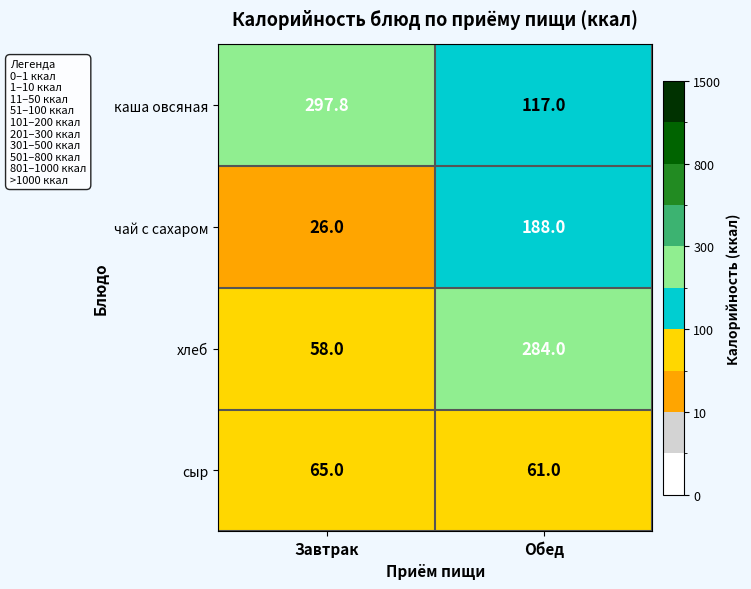

What is the sum of the каша овсяная values at Обед and Завтрак?

414.8